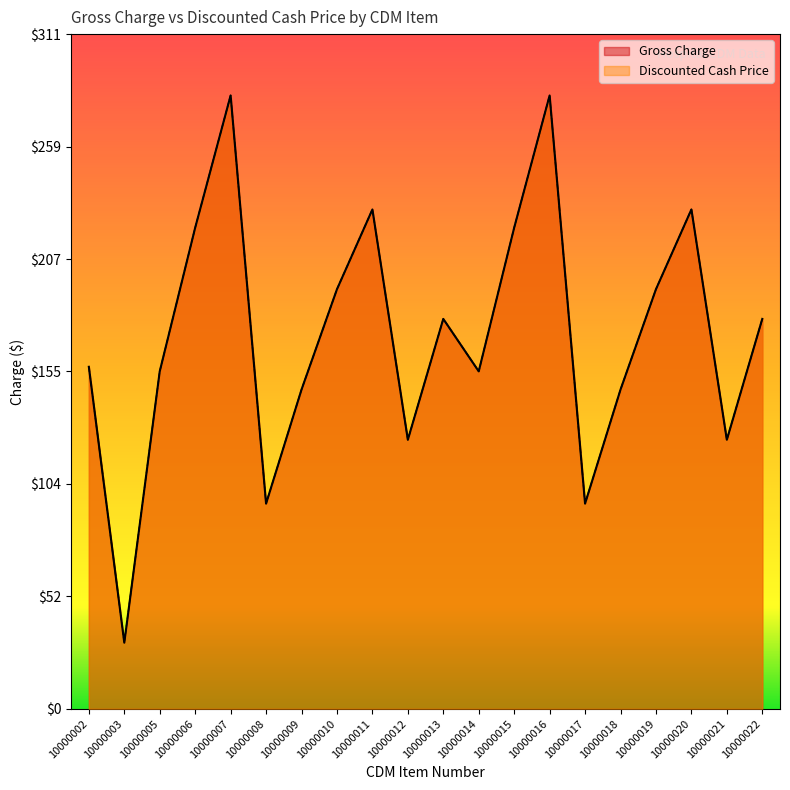

Between 10000002 and 10000017, which is larger?

10000002